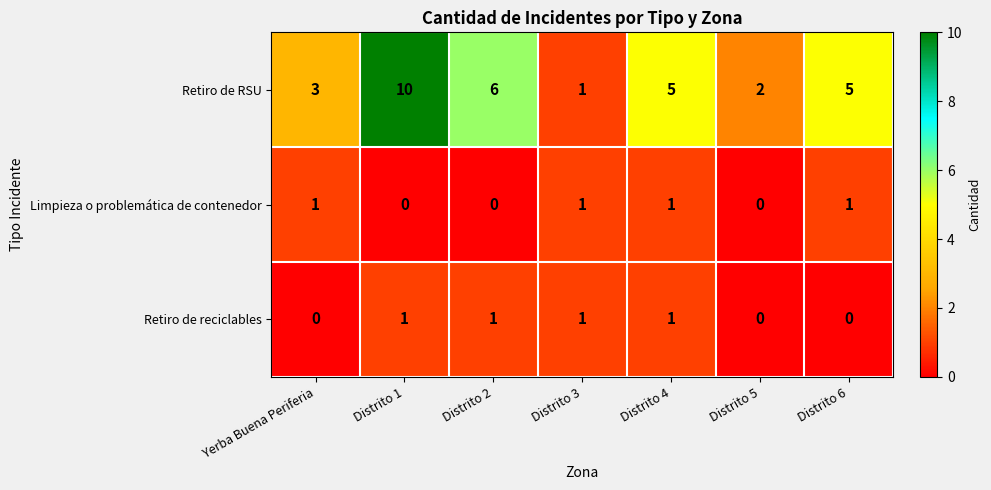

What is the maximum value shown in the chart?

10